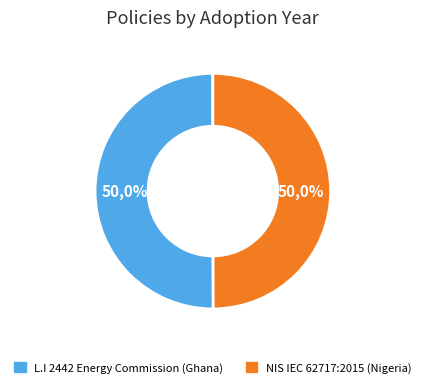

The L.I 2442 Energy Commission (Ghana) slice represents 59% of the pie. True or false?

False